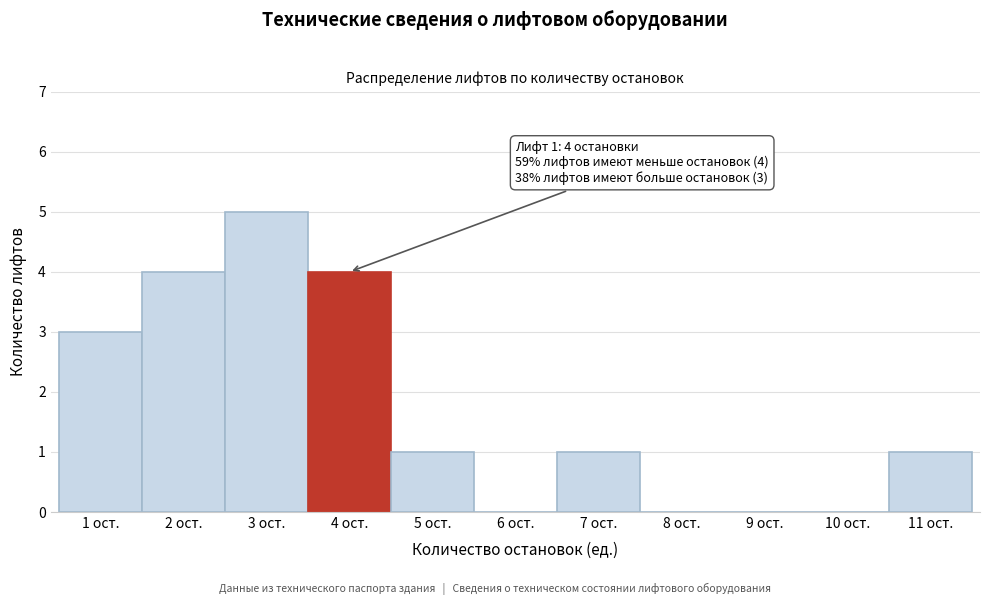

Reading left to right, extract all data points from this chart.

1 ост.=3	2 ост.=4	3 ост.=5	4 ост.=4	5 ост.=1	6 ост.=0	7 ост.=1	8 ост.=0	9 ост.=0	10 ост.=0	11 ост.=1